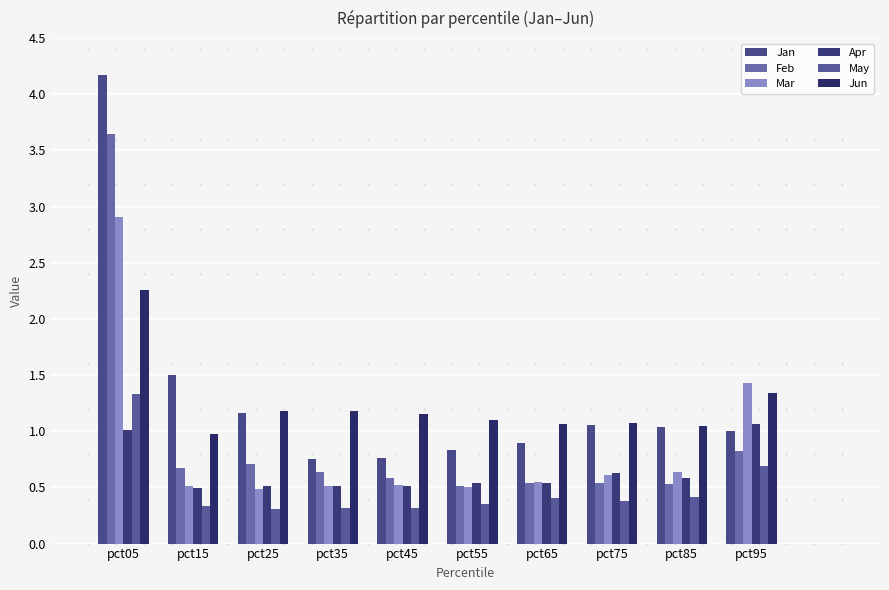

Which series has the widest spread of values?

Jan